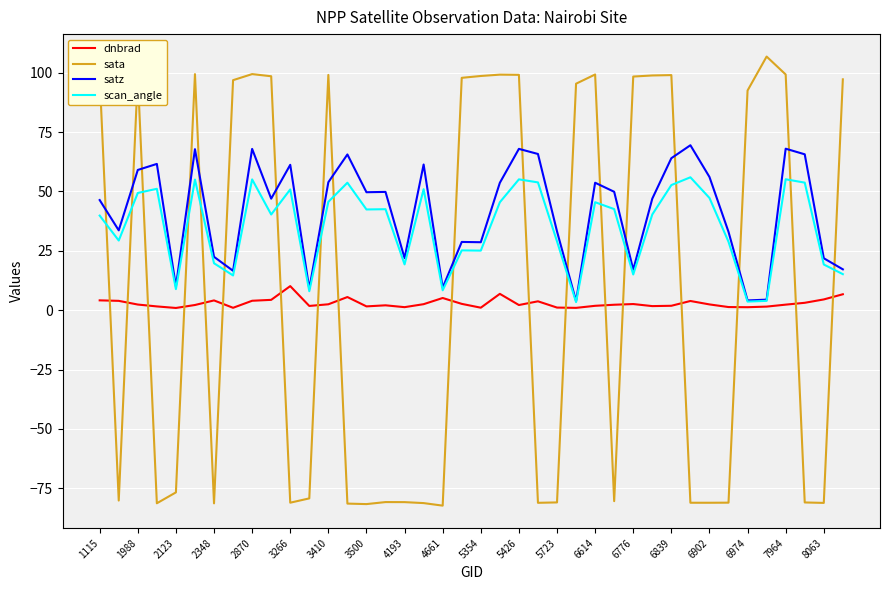

List the series in order of their overall mean, highest first.

satz, scan_angle, sata, dnbrad